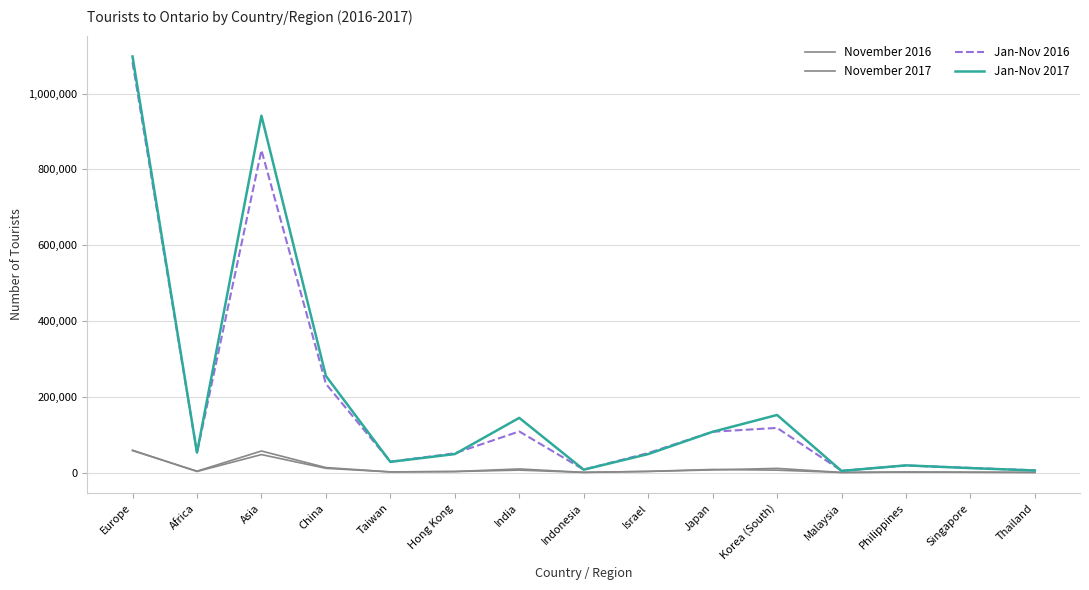

What is the sum of the Jan-Nov 2017 values at Taiwan and Thailand?

33607